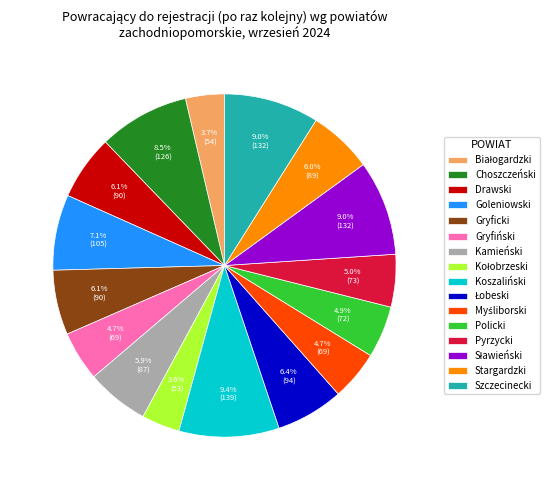

What percentage is NOT represented by Koszaliński?

90.6%